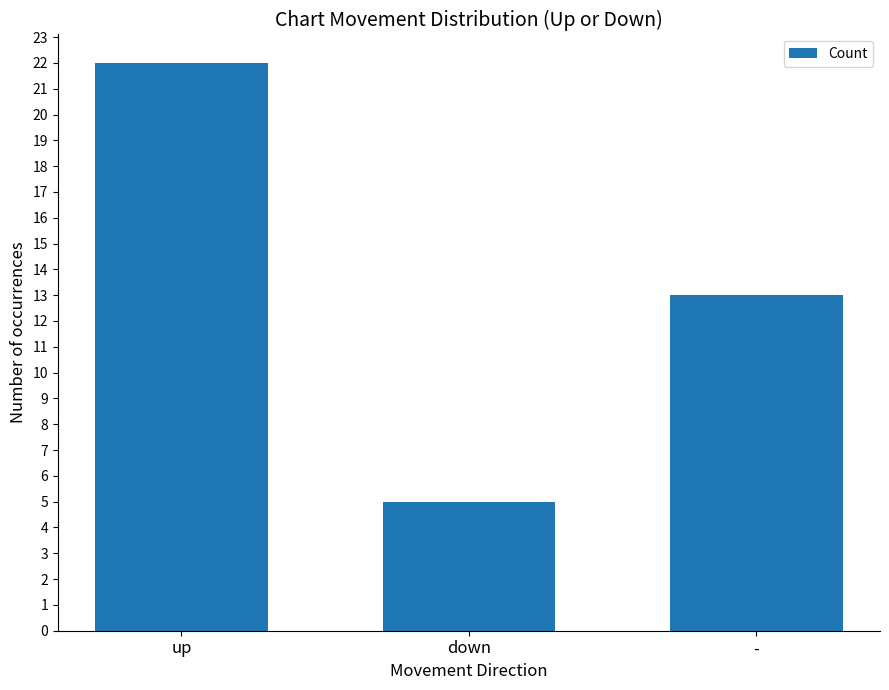

Count the values in the range 5 to 22.

3